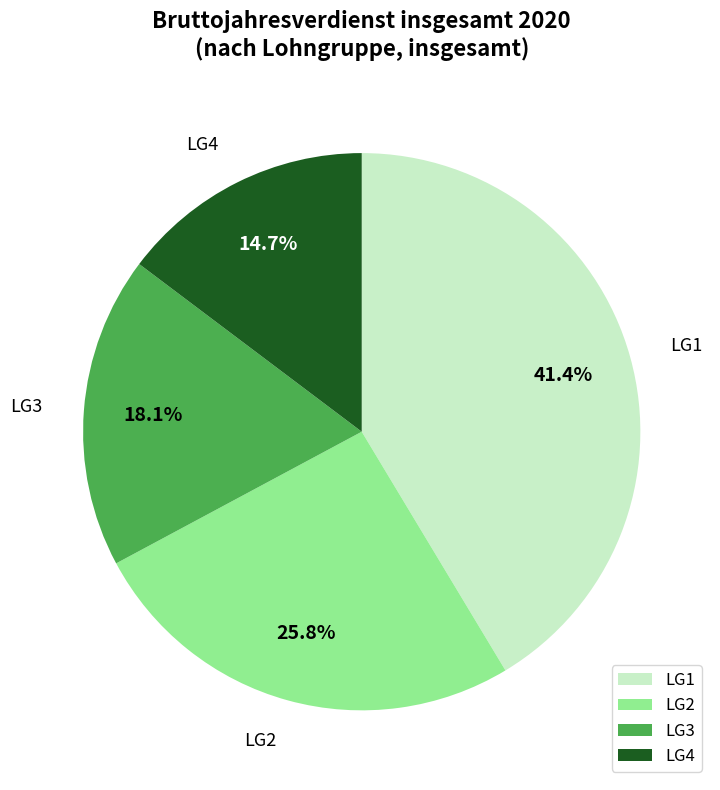

Is the sum of LG4 and LG1 greater than half?

Yes